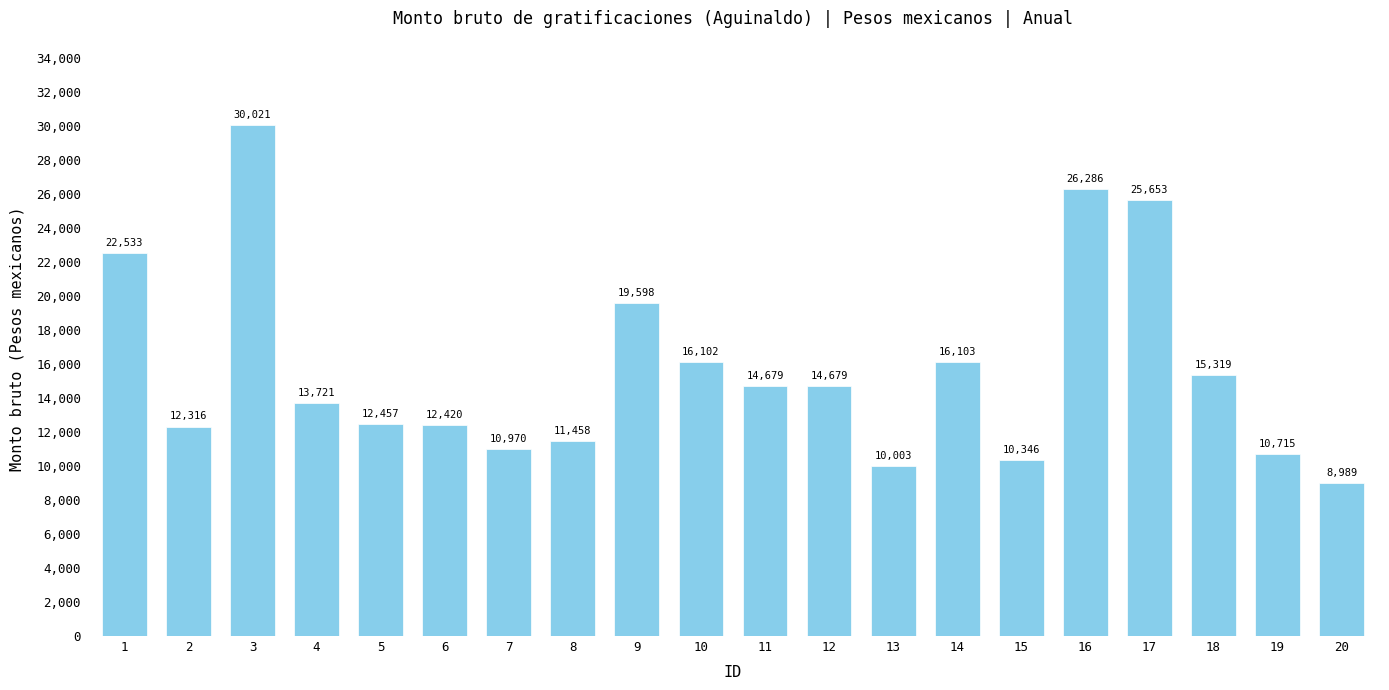

What is the difference between the maximum and minimum values?

21032.3